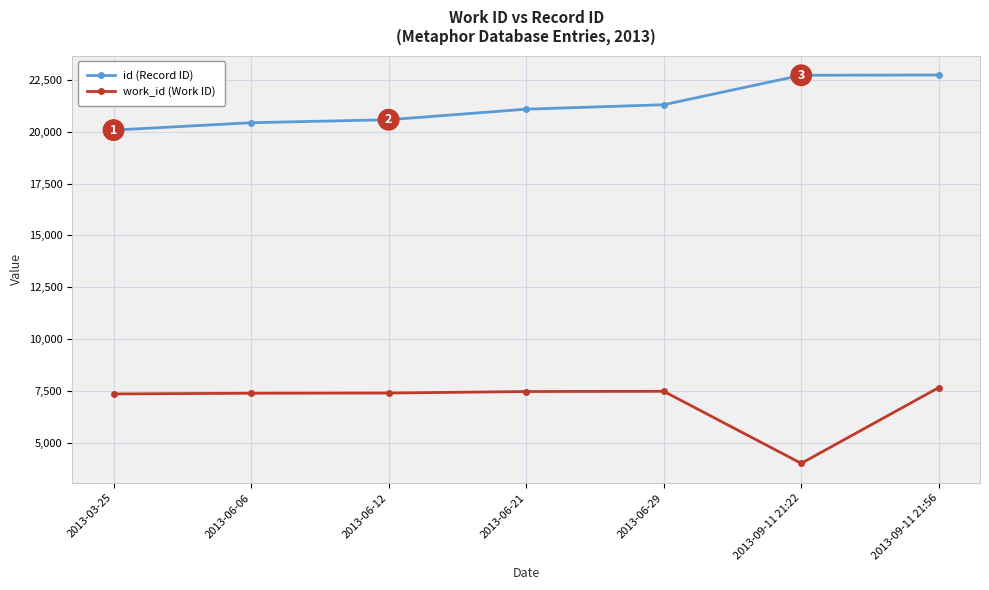

What is the approximate value of work_id (Work ID) at 2013-09-11 21:22, to the nearest 10?

4020